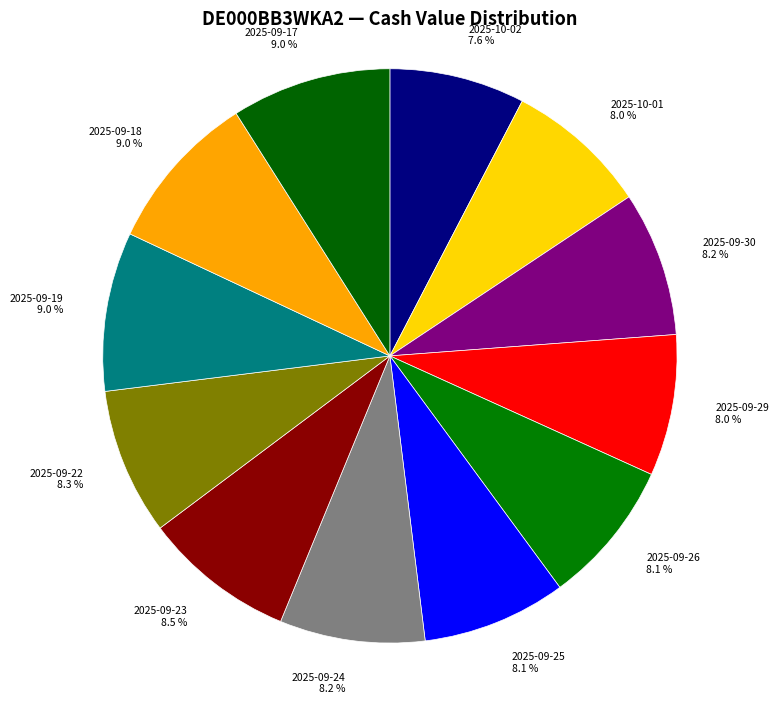

How much of the chart is everything except 2025-09-22?

91.7%